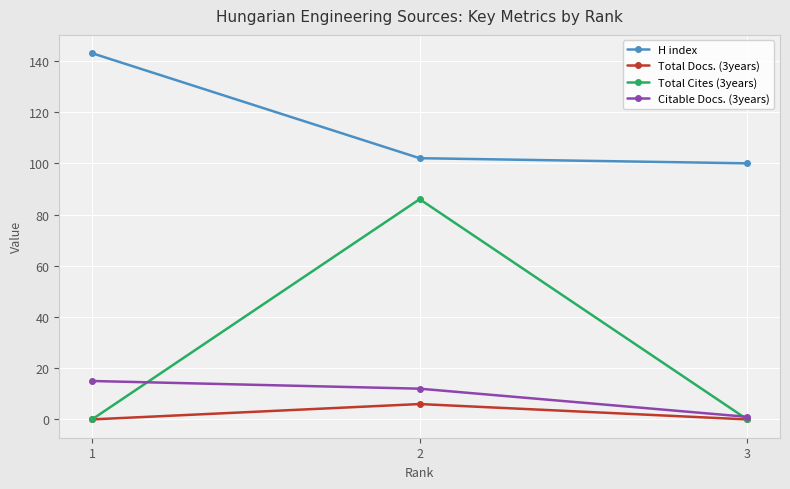

What is the total value across all series at 2?

206